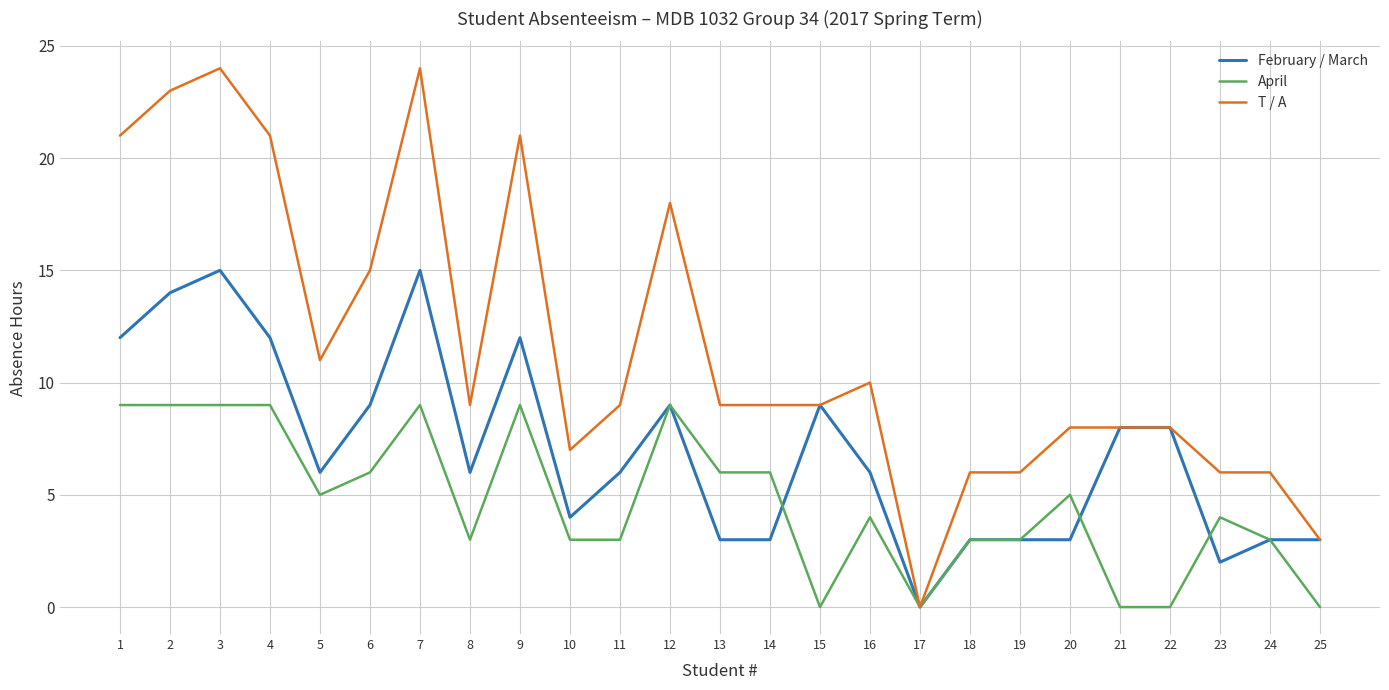

What is the sum of the April values at 3 and 10?

12